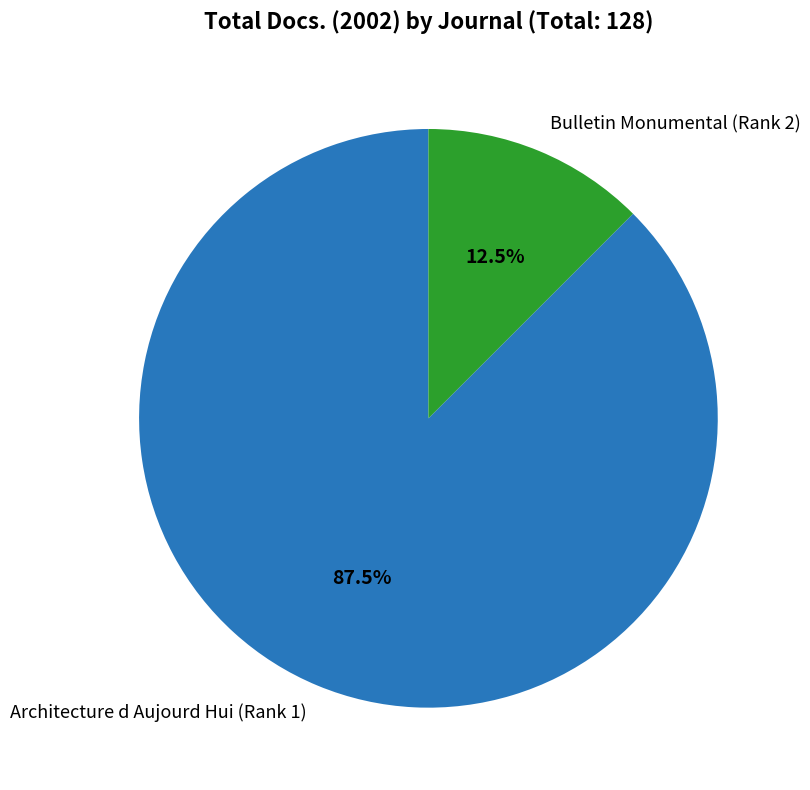

What percentage do Architecture d Aujourd Hui (Rank 1) and Bulletin Monumental (Rank 2) together represent?

100.0%